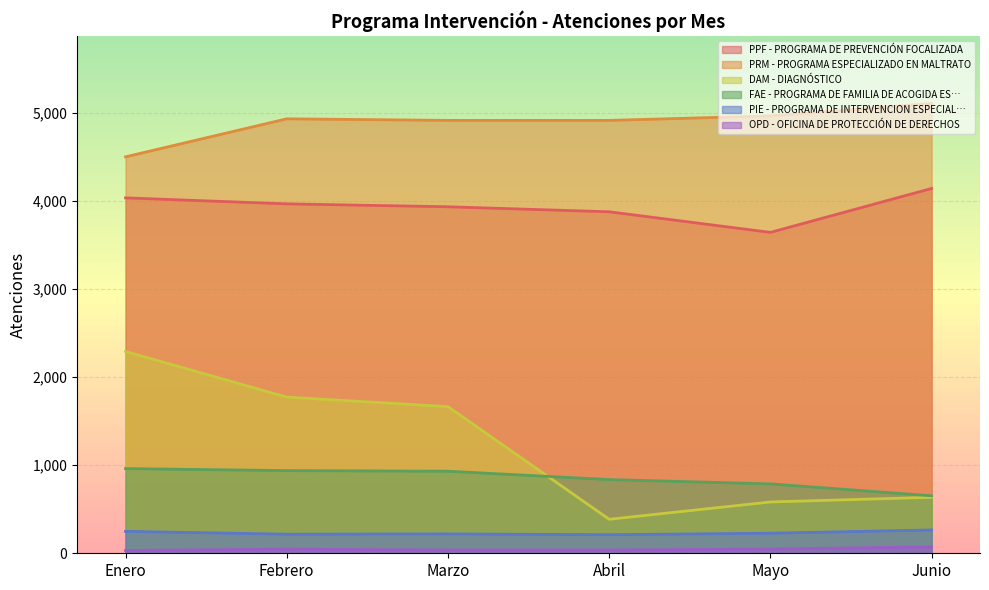

What is the label of the 4th point from the left?

Abril